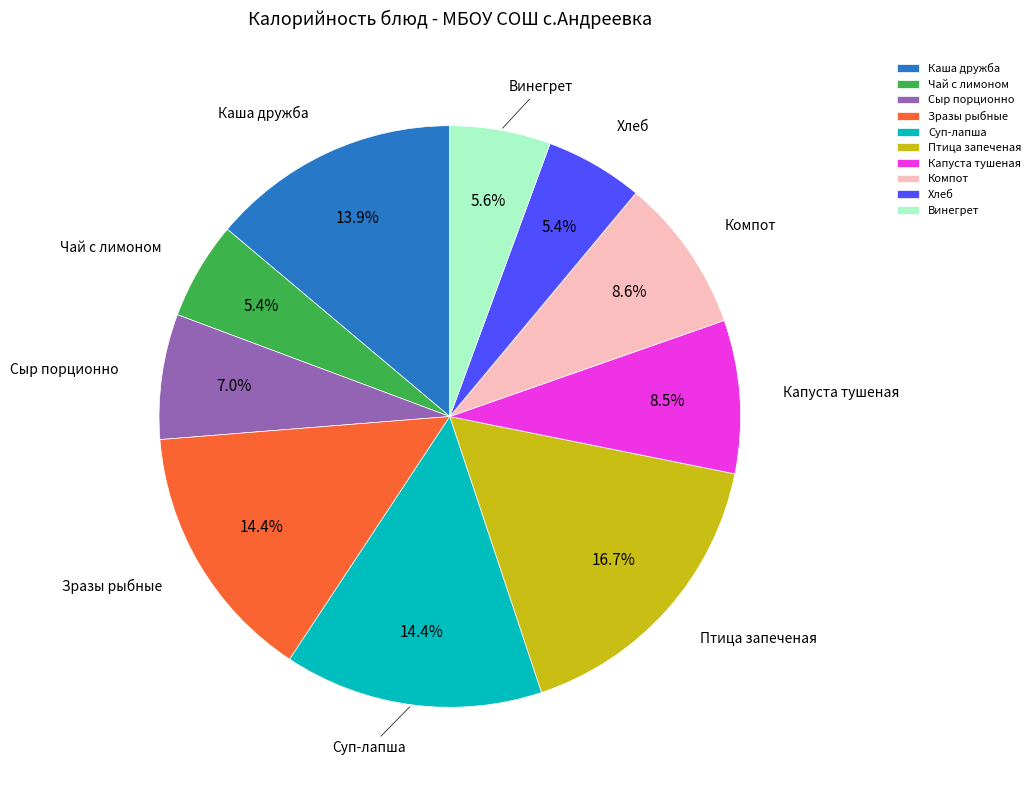

What is the ratio of the value at Винегрет to the value at Хлеб?

1.0